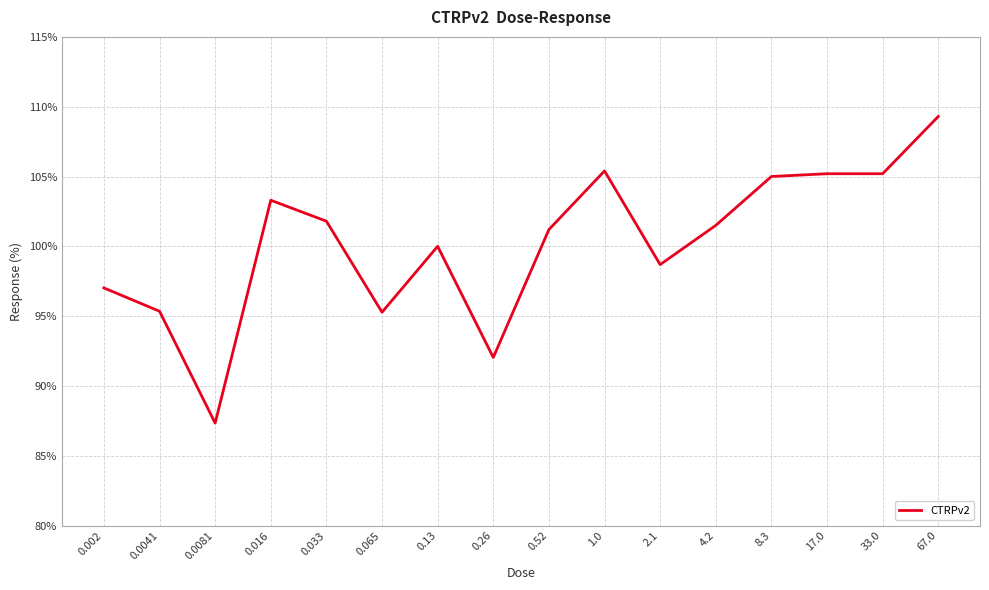

Count the number of categories in the chart.

16